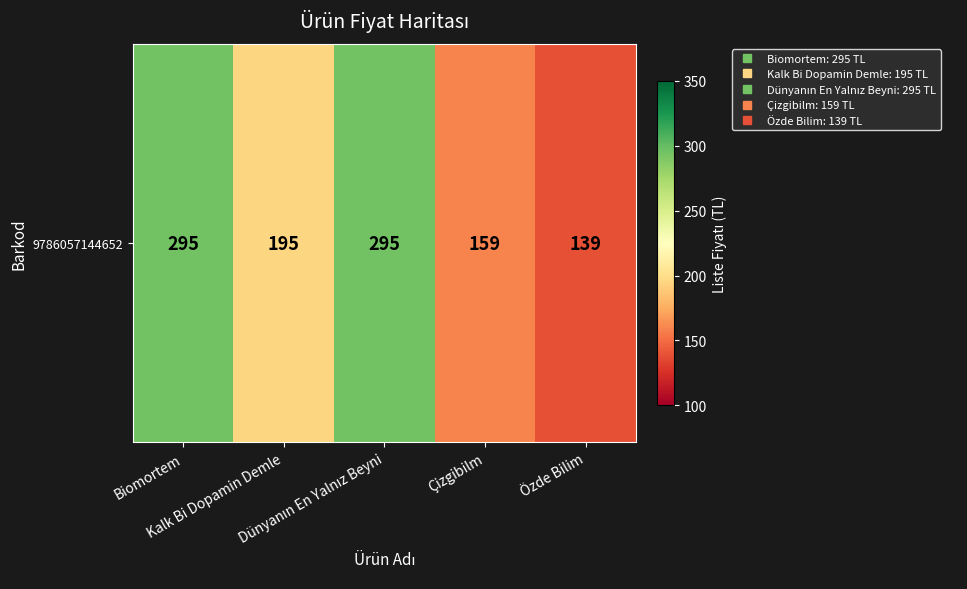

Reading left to right, list all the values displayed in this chart.

Biomortem=295	Kalk Bi Dopamin Demle=195	Dünyanın En Yalnız Beyni=295	Çizgibilm=159	Özde Bilim=139